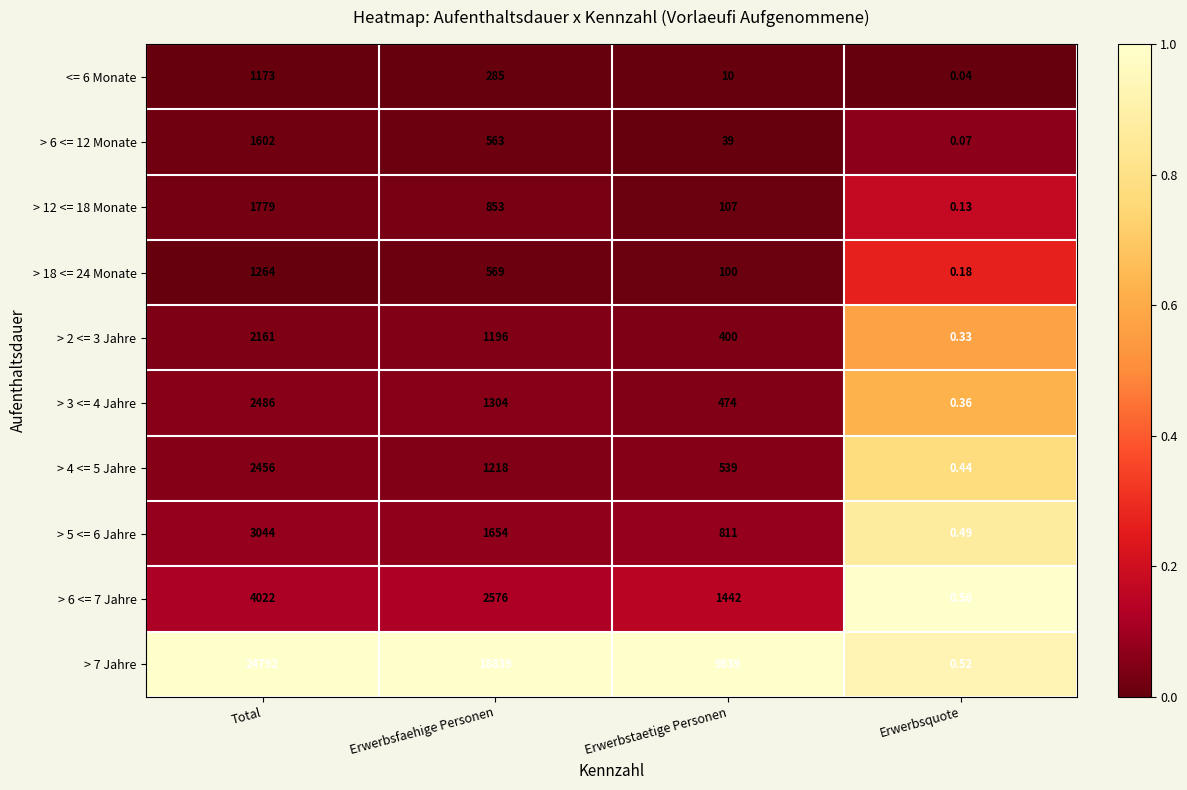

At which label does > 12 <= 18 Monate reach its peak?

Total